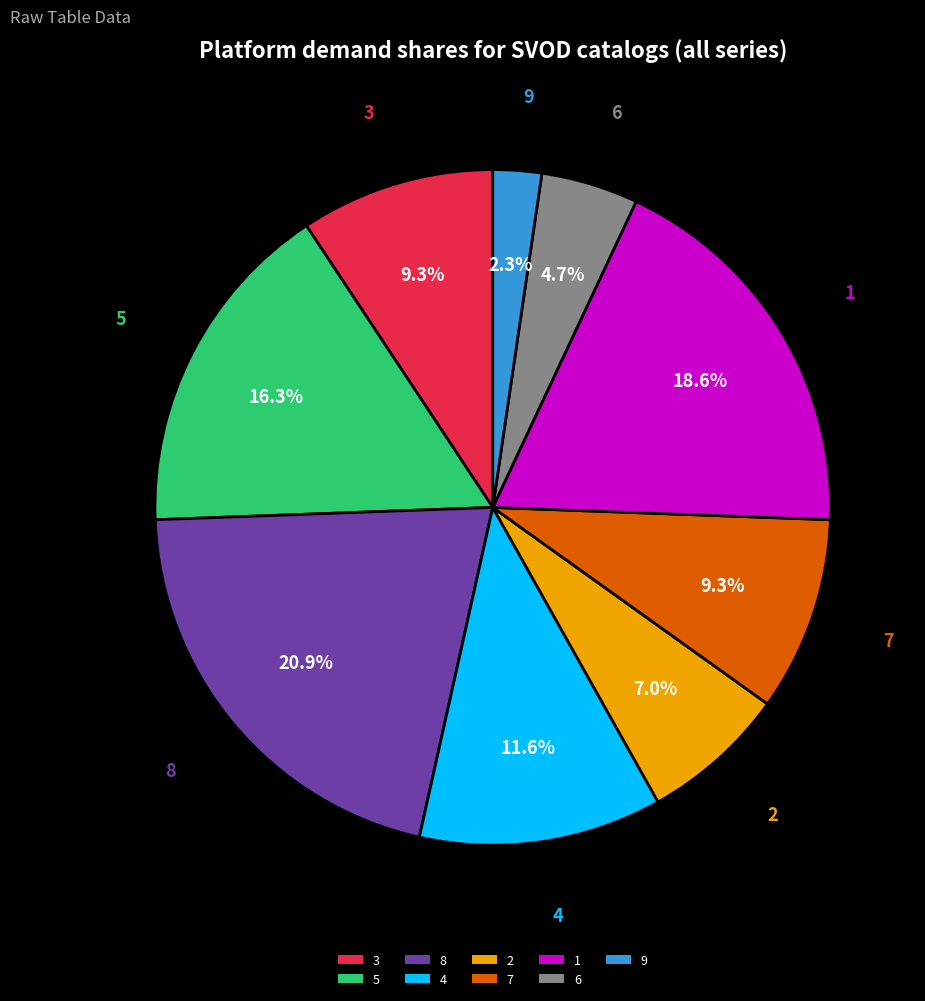

What is the total percentage of 6 and 3?

14.0%